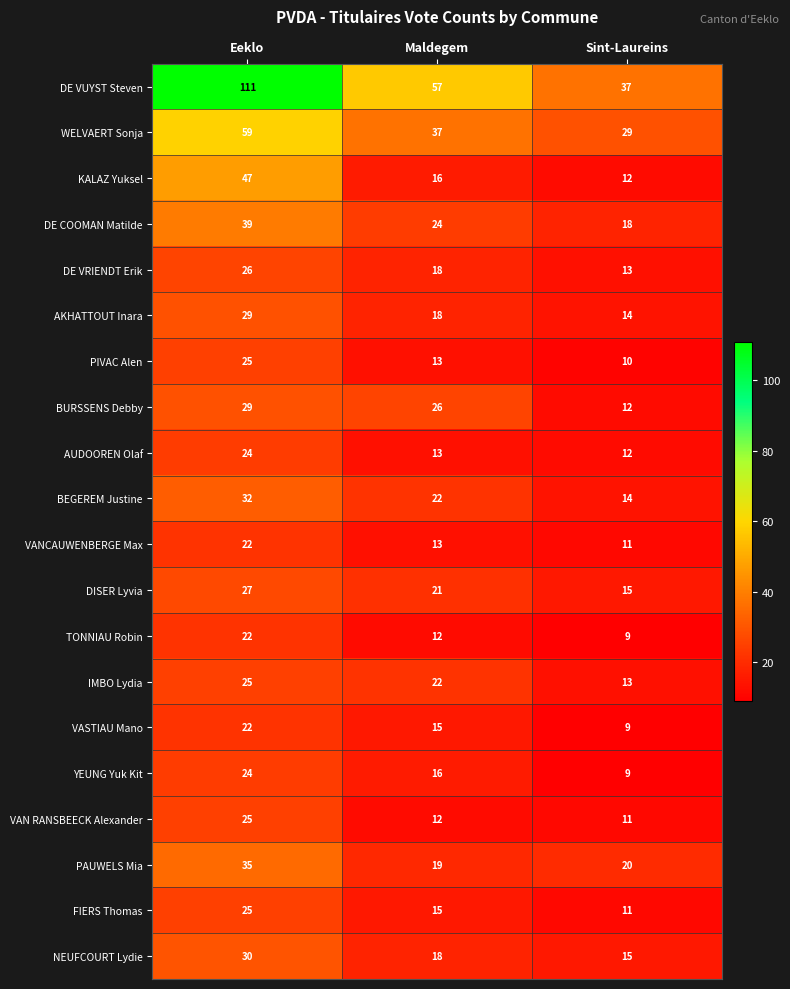

Where is DE VUYST Steven nearest to the value 74?

Maldegem